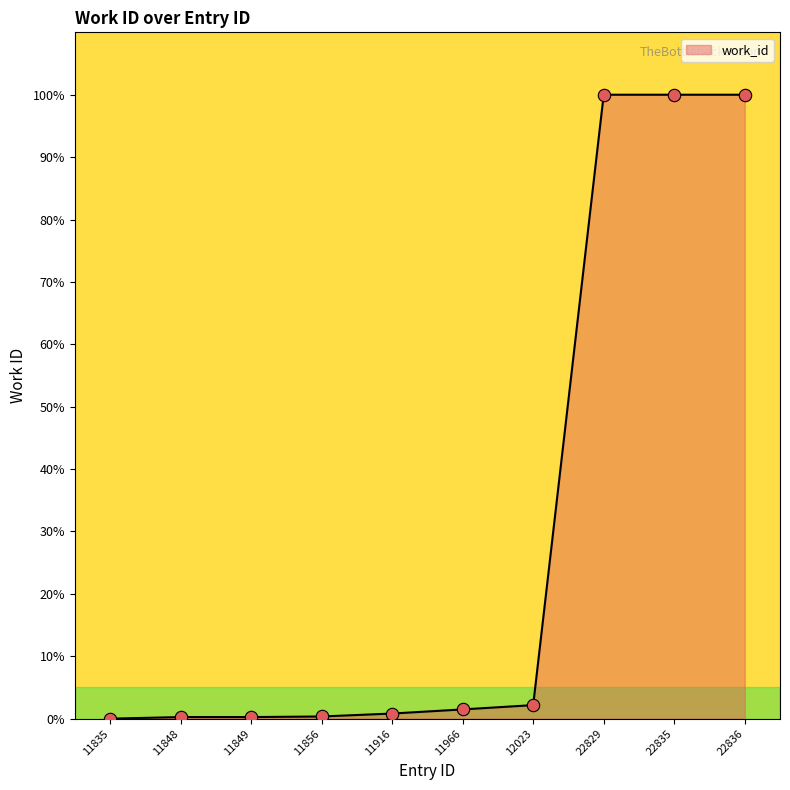

Which has a higher value, 22835 or 12023?

22835